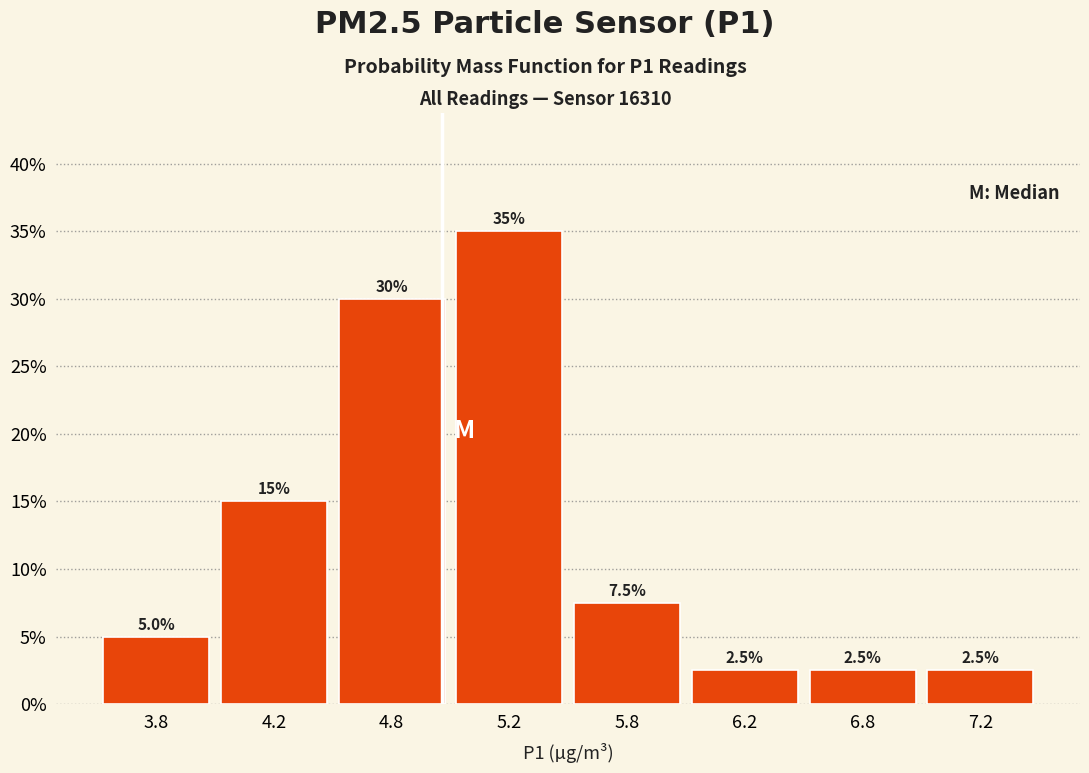

Reading left to right, list all the values displayed in this chart.

5.0	15.0	30.0	35.0	7.5	2.5	2.5	2.5